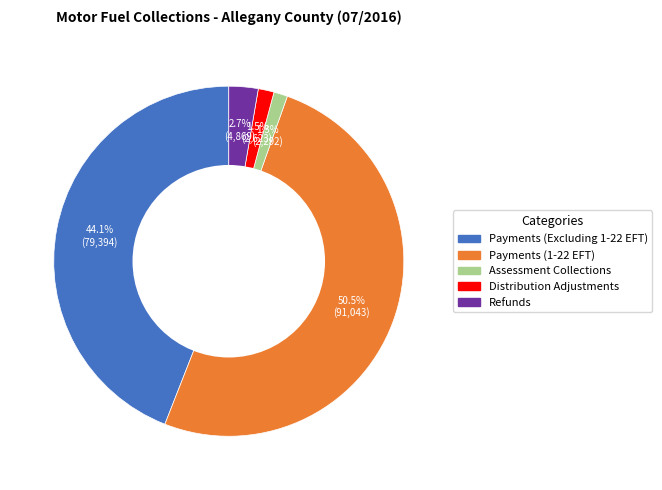

Approximately how many times larger is the value at Payments (Excluding 1-22 EFT) compared to Refunds?

16.3